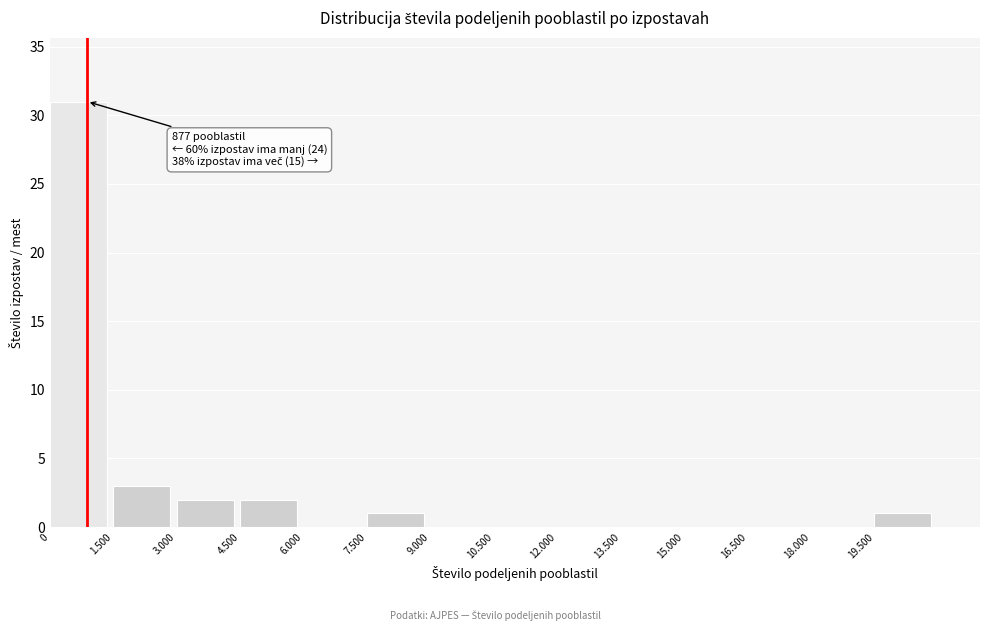

Reading right to left, transcribe all the data shown in this chart.

19.500=1	18.000=0	16.500=0	15.000=0	13.500=0	12.000=0	10.500=0	9.000=0	7.500=1	6.000=0	4.500=2	3.000=2	1.500=3	0=31